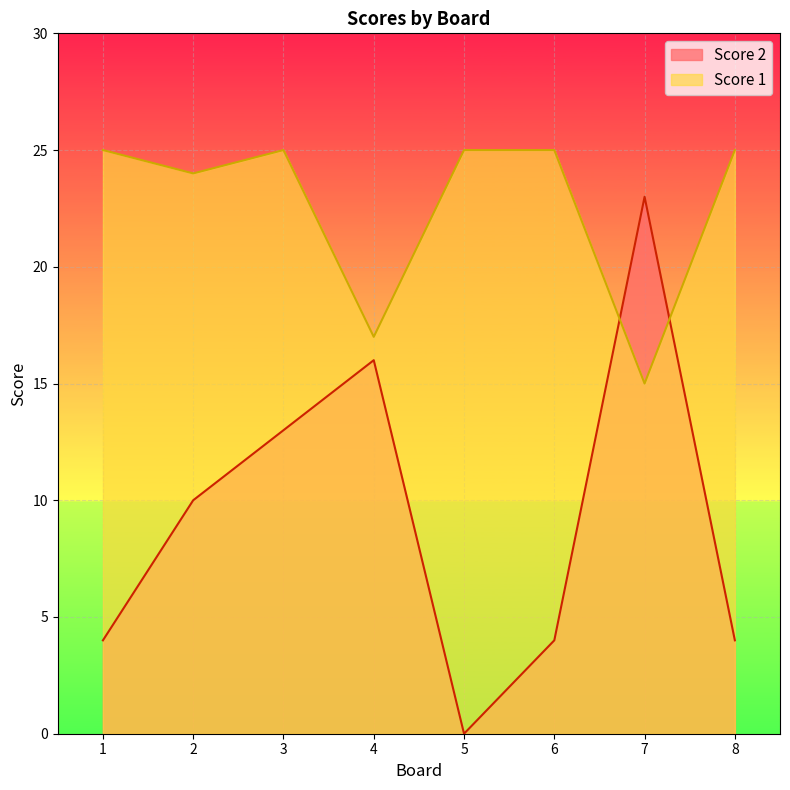

How many intersections are there between Score 2 and Score 1?

2